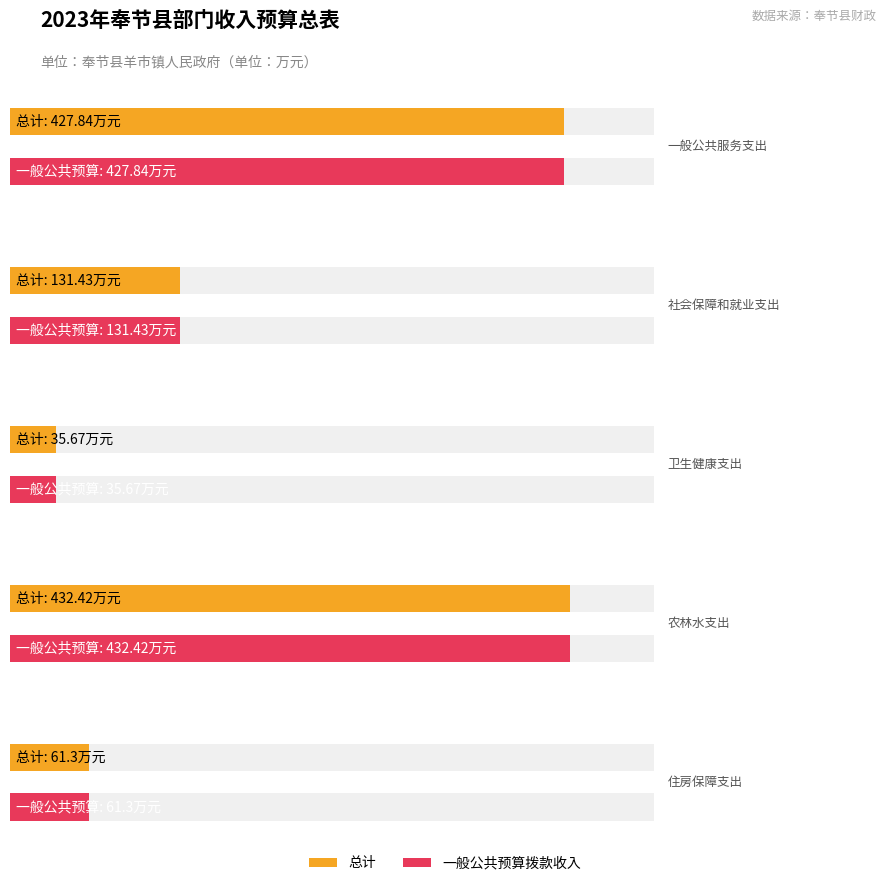

What is the total value across all series at 卫生健康支出?

71.3